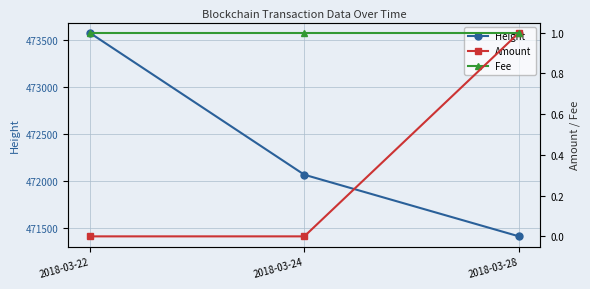

Reading left to right, extract all data points from this chart.

Height: 473575	472064	471408
Amount: 0	0	1
Fee: 1	1	1